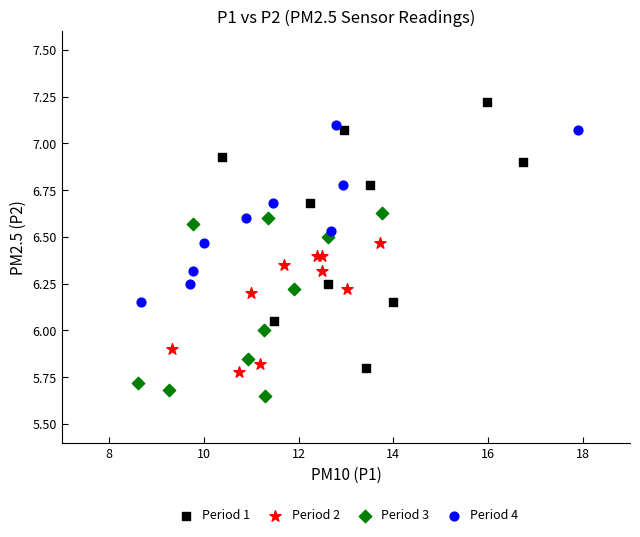

Which series reaches the maximum Y coordinate?

Period 1